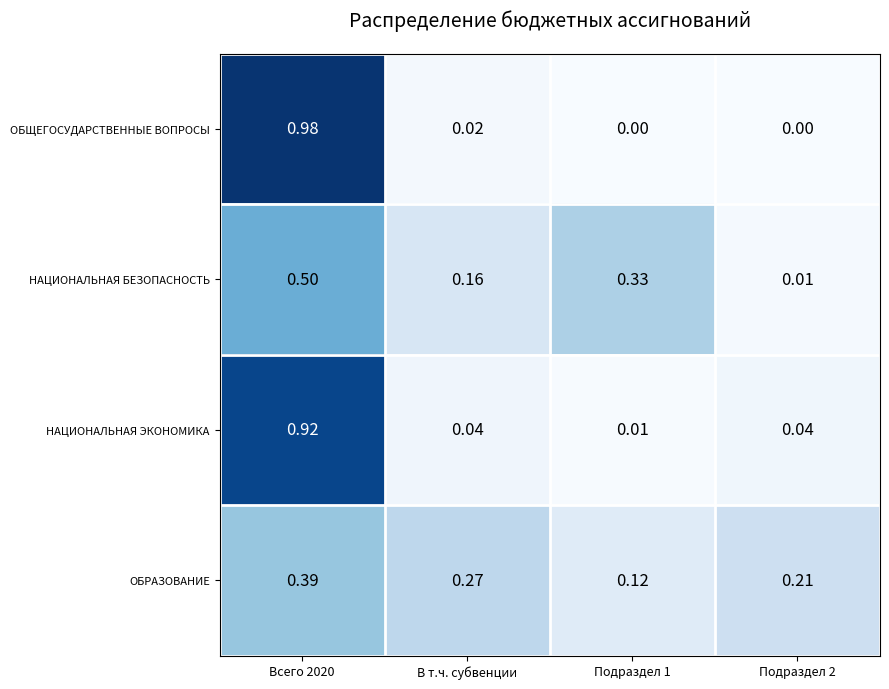

Rank the series by their maximum value, from lowest to highest.

ОБРАЗОВАНИЕ, НАЦИОНАЛЬНАЯ БЕЗОПАСНОСТЬ, НАЦИОНАЛЬНАЯ ЭКОНОМИКА, ОБЩЕГОСУДАРСТВЕННЫЕ ВОПРОСЫ